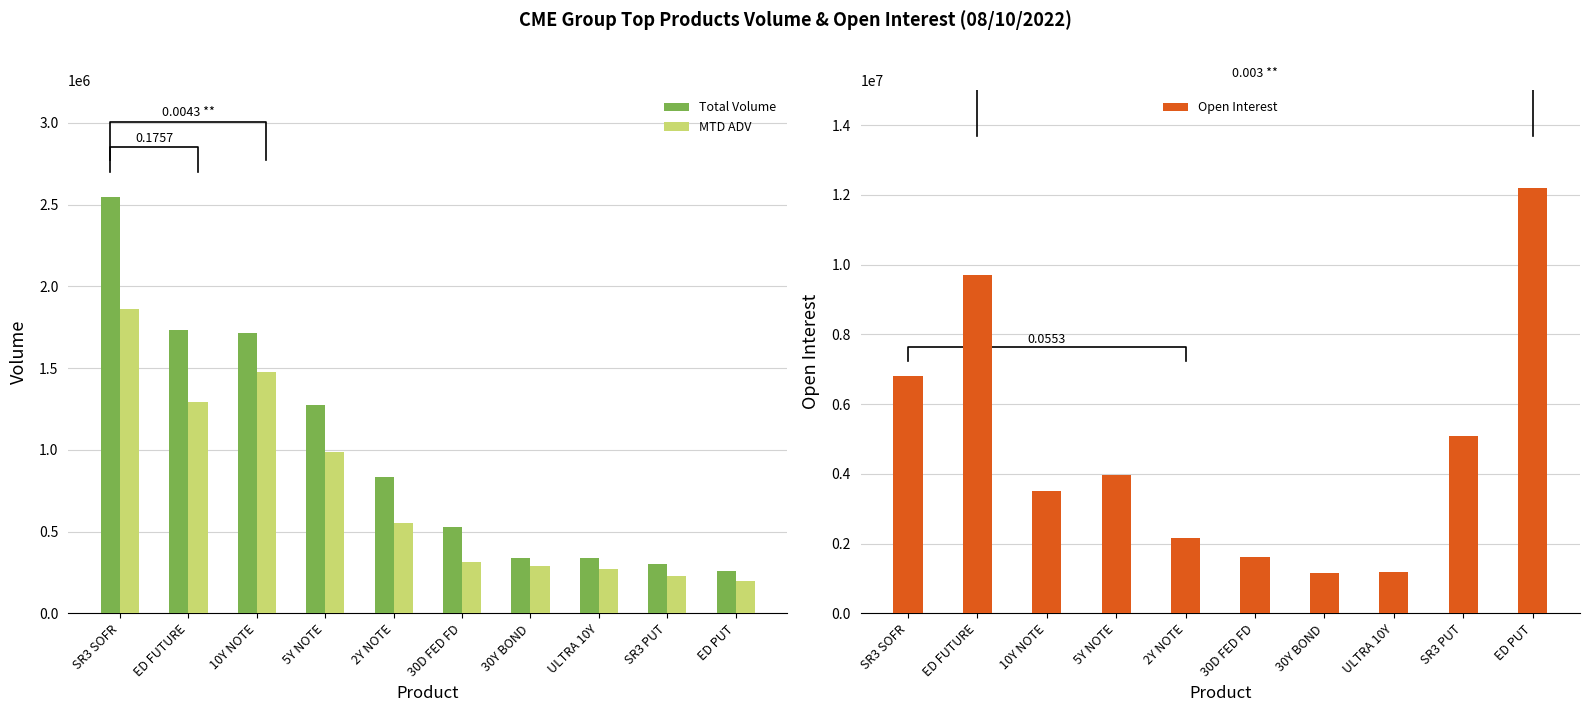

True or false: Open Interest has a value of 3365035.5 at SR3 SOFR.

False